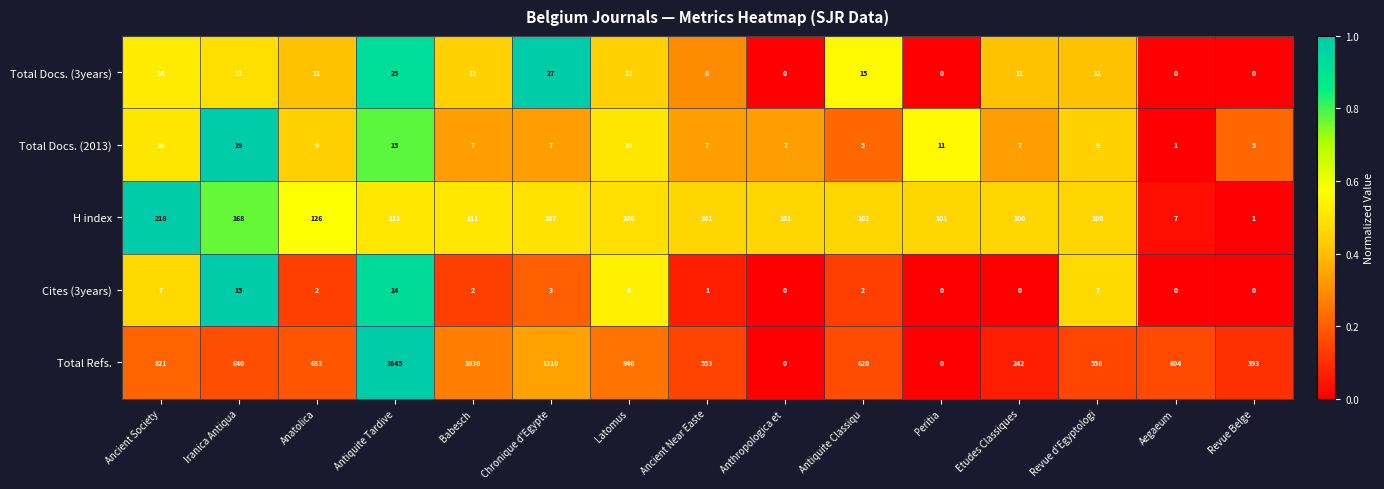

Which series has the largest range (max minus min)?

Total Refs.